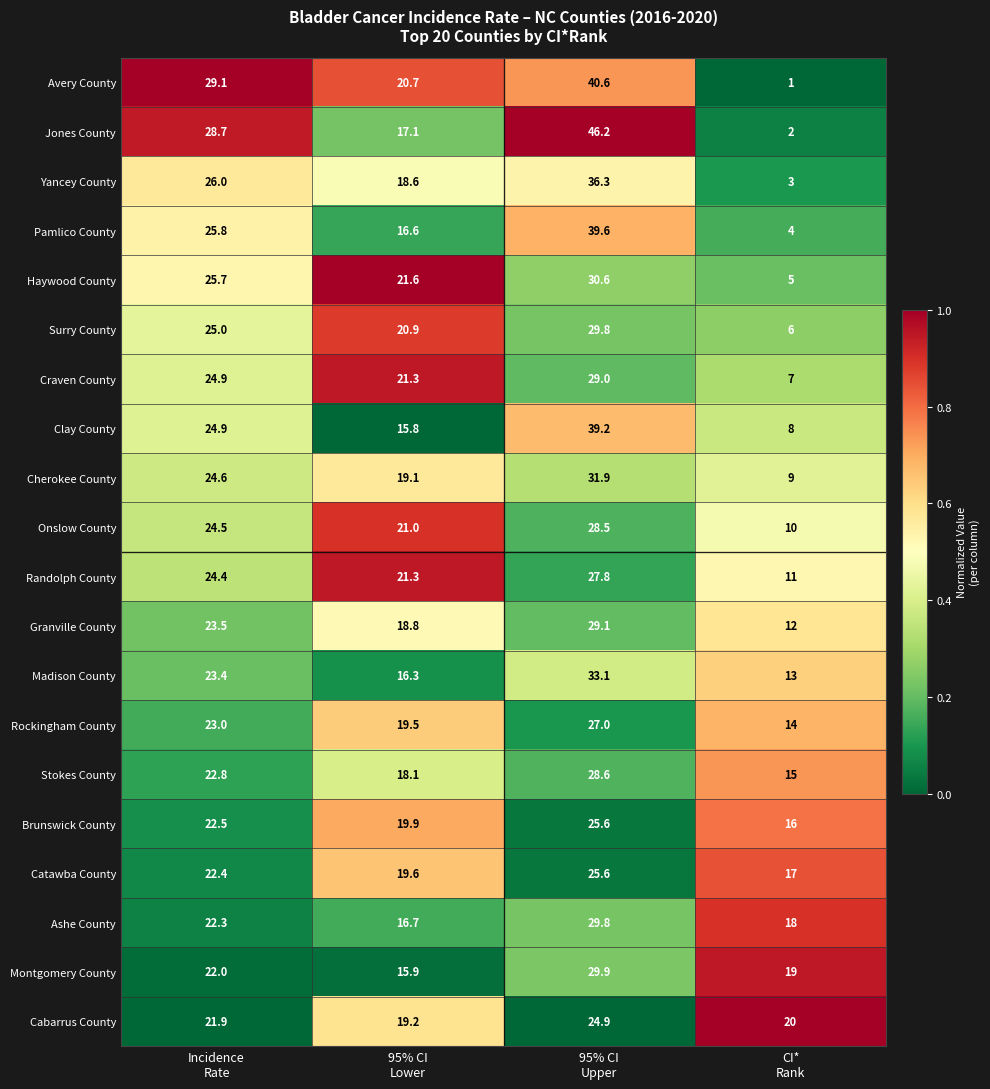

What is the minimum value for Montgomery County?

15.9